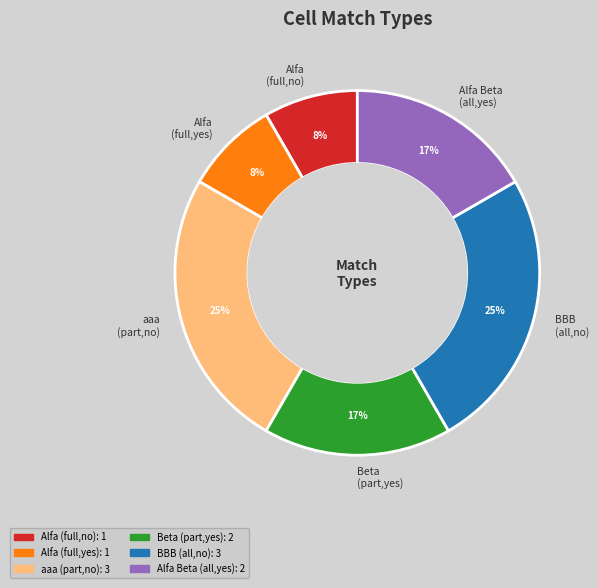

To the nearest percent, what is the average slice percentage?

17%